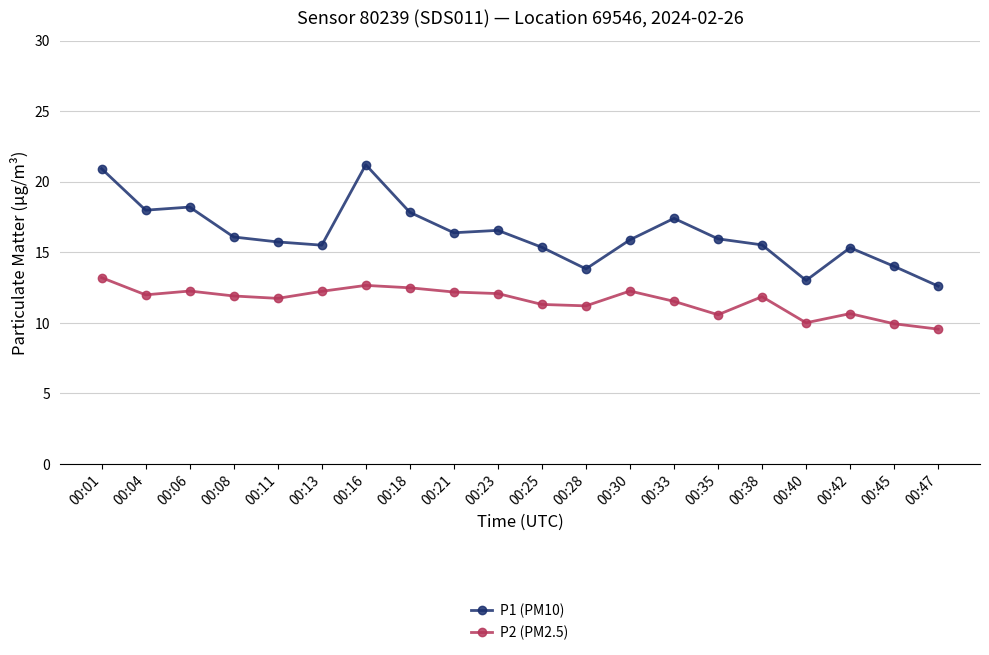

True or false: P1 (PM10) has a value of 23.6 at 00:04.

False